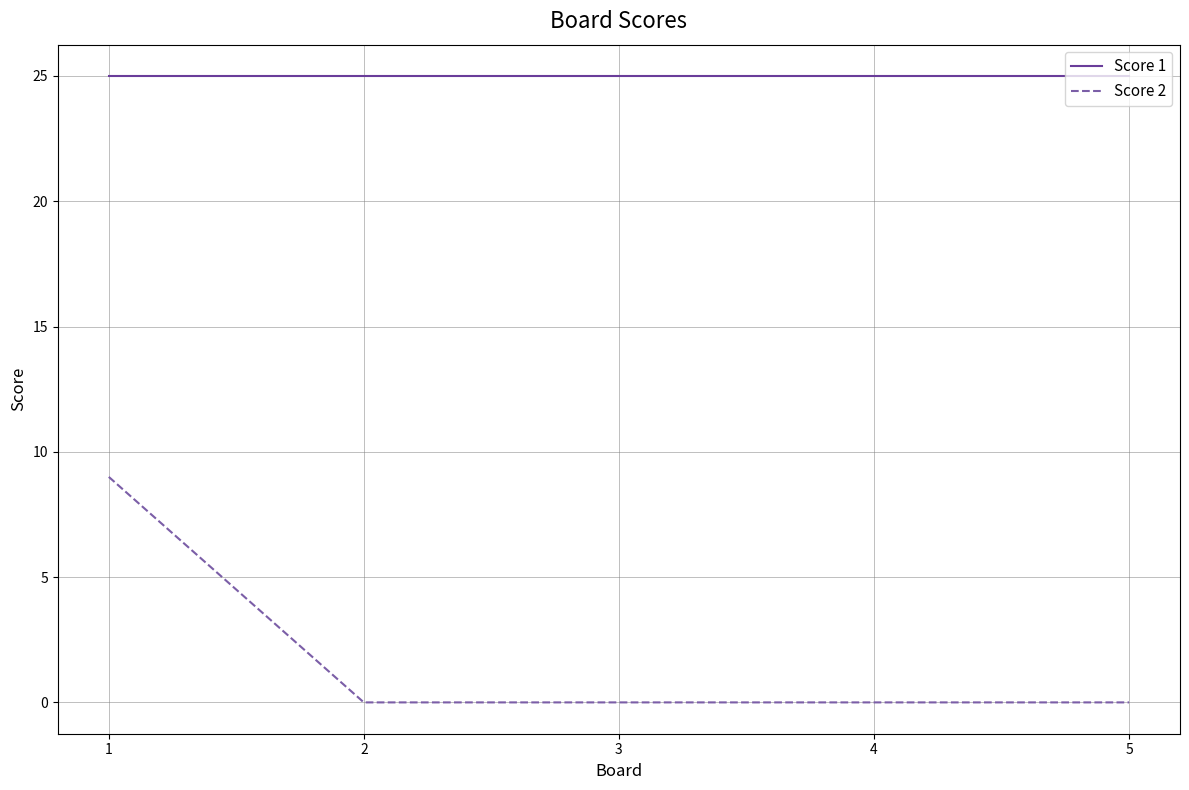

Is it true that Score 1 equals 25 at 3?

True